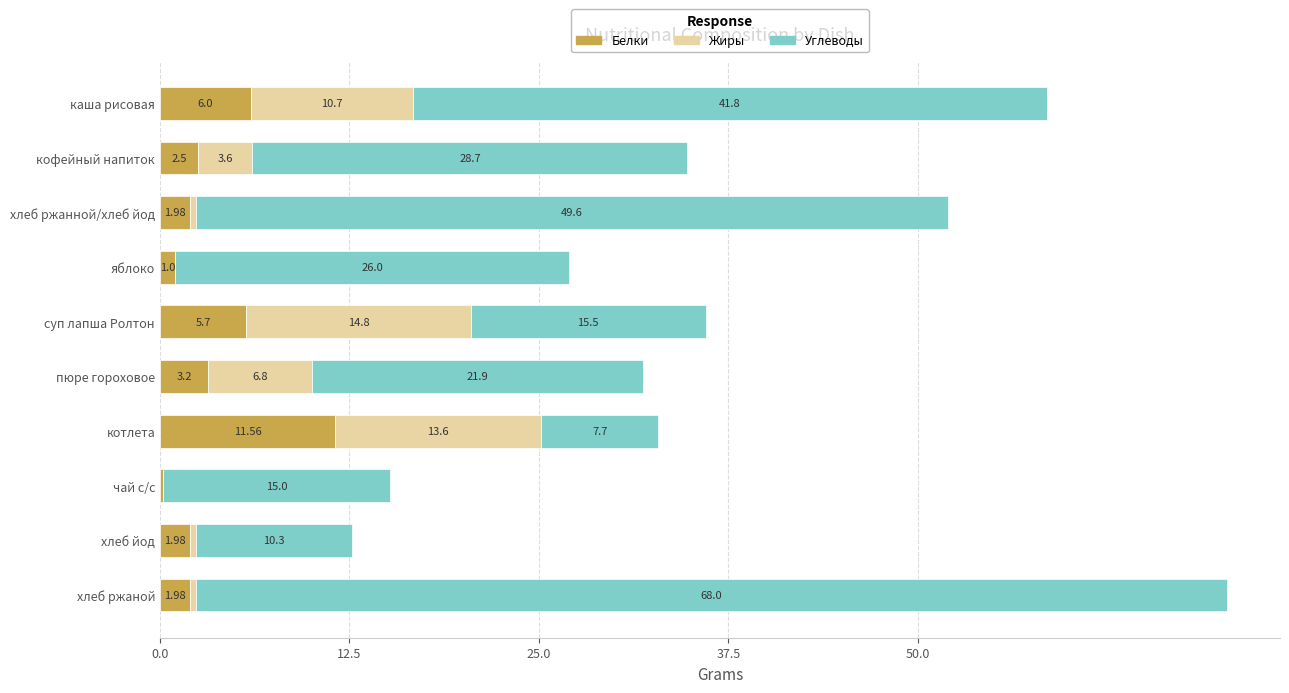

At which category is the sum across all series the highest?

хлеб ржаной